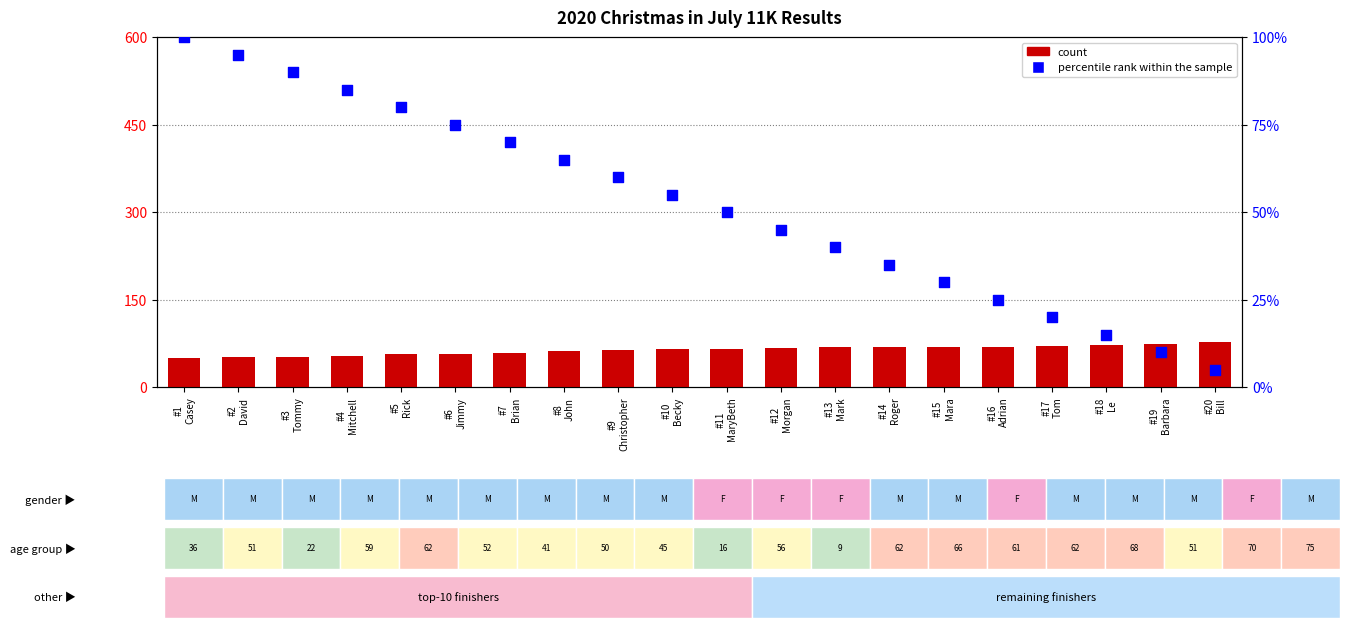

Is the value of count at #18
Le greater than the value of percentile rank within the sample at #7
Brian?

Yes